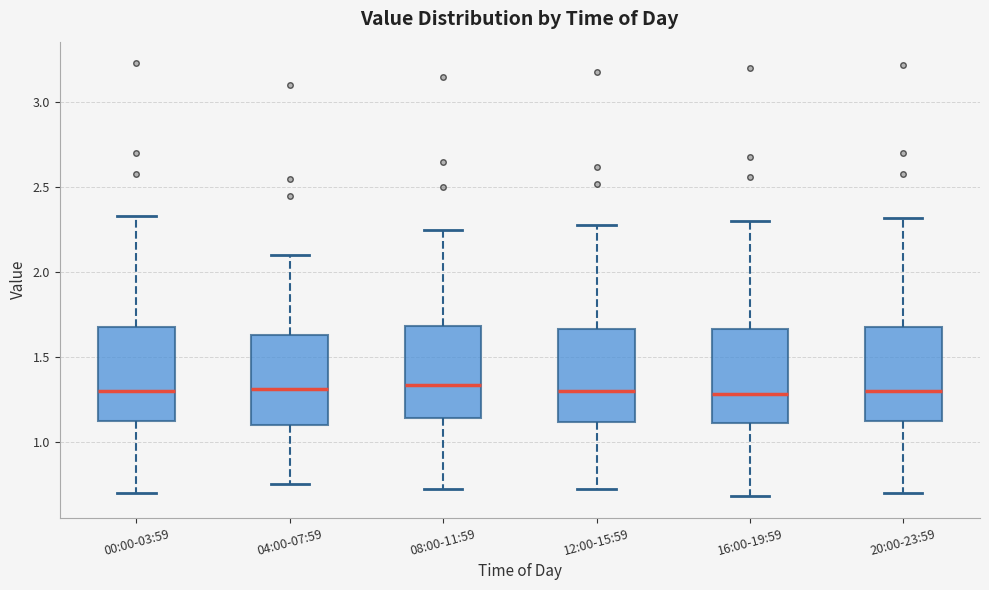

Where does the upper whisker of the box for 12:00-15:59 end on the y-axis? The values are not printed on the chart, so give them approximately, as read against the axis.

2.30